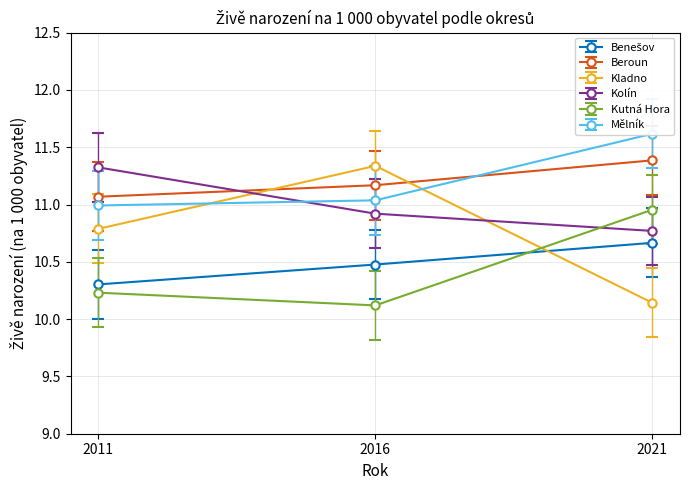

Is the value of Mělník at 2016 greater than the value of Benešov at 2016?

Yes